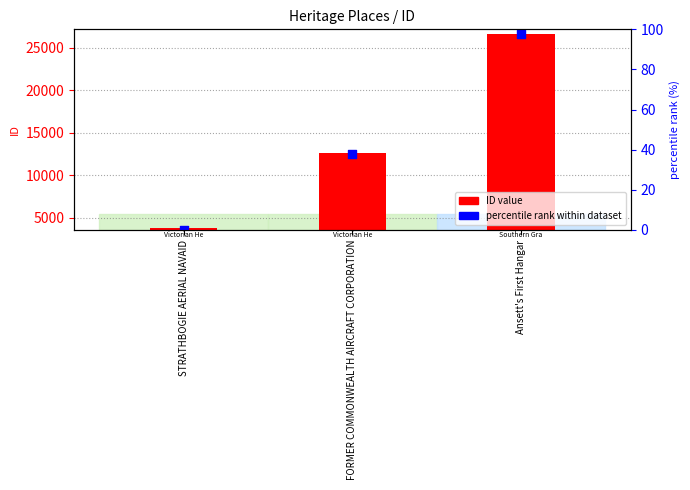

Which series contains the lowest Y value?

ID value